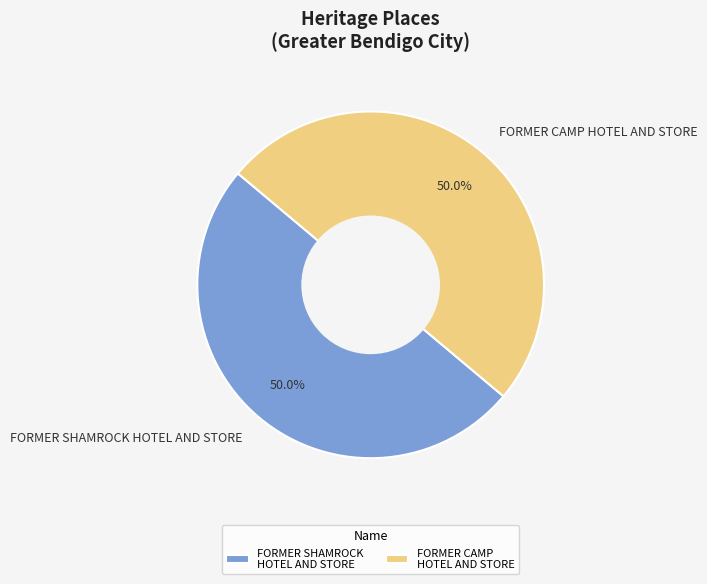

Count the number of slices in the pie.

2